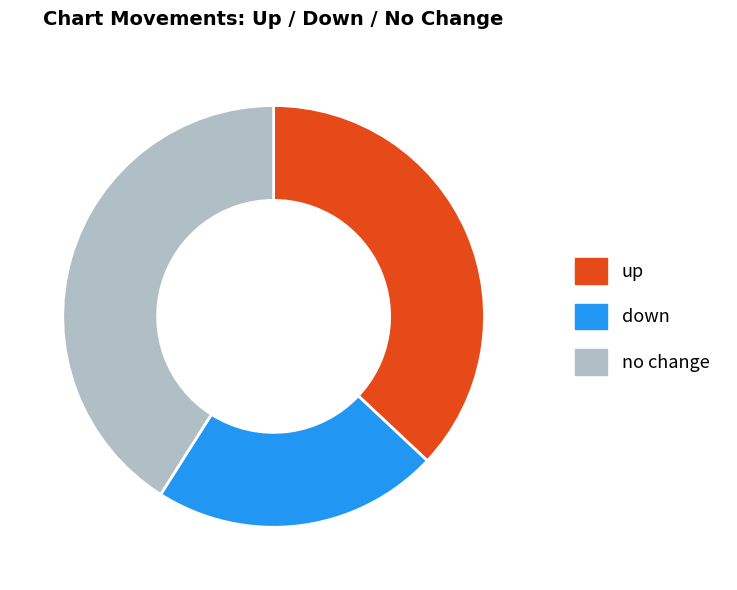

The down slice represents 9% of the pie. True or false?

False